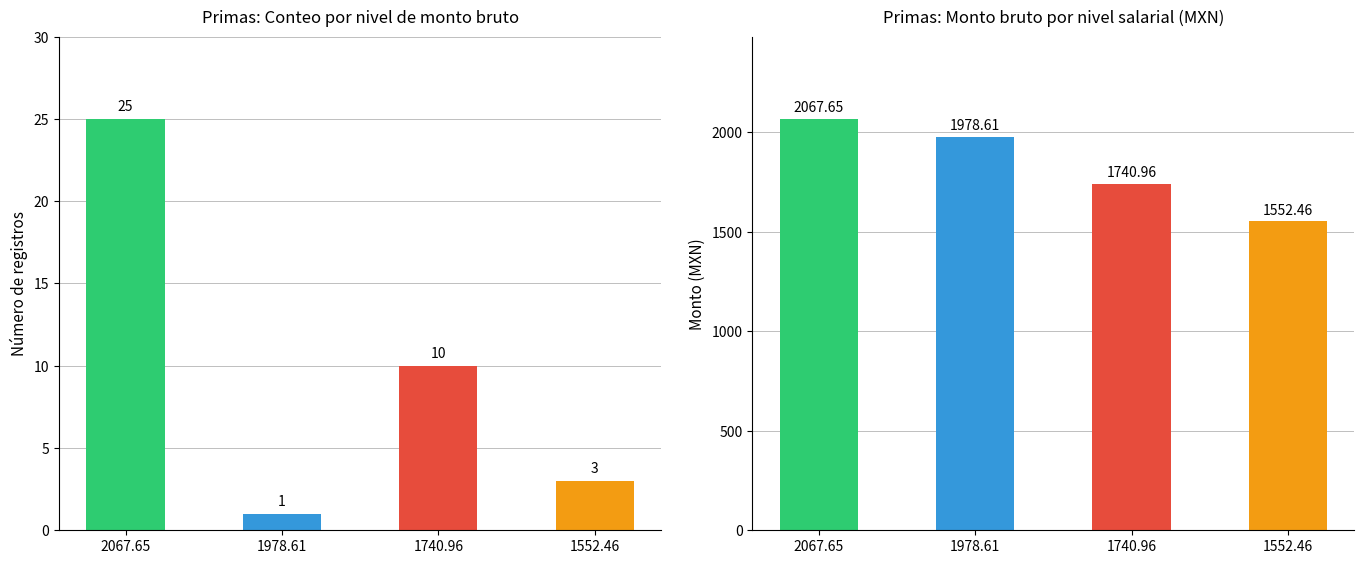

Where is Monto bruto de las primas nearest to the value 13?

1740.96